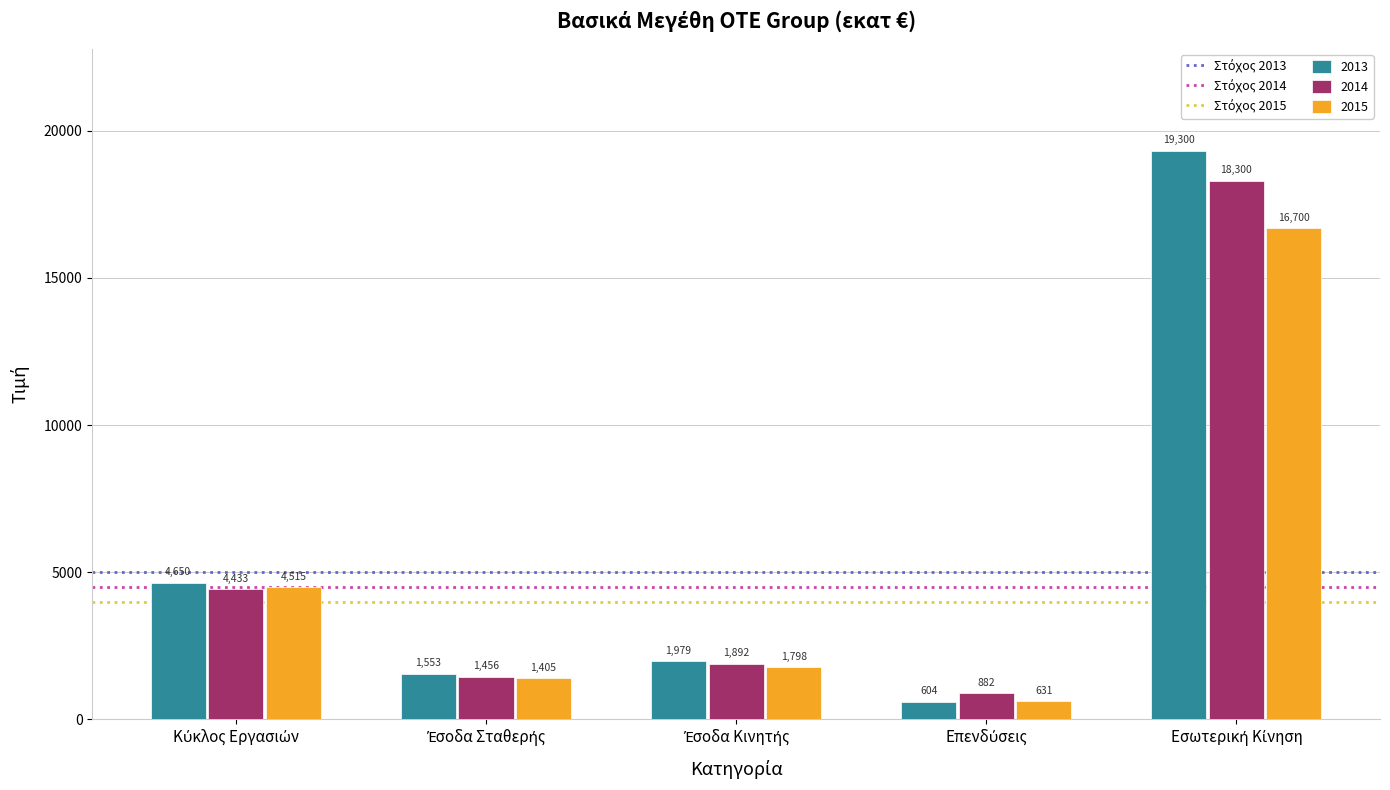

Rank the series by their average value, from highest to lowest.

2013, 2014, 2015